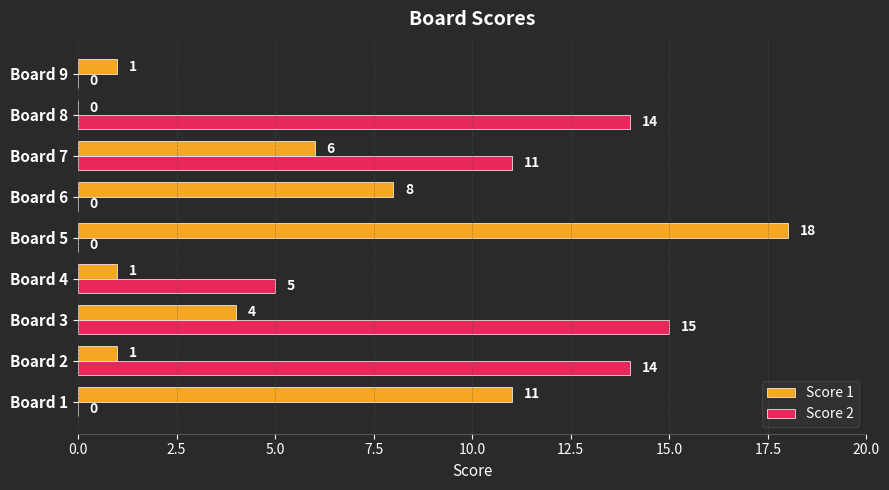

What is the sum of all Score 1 values?

50